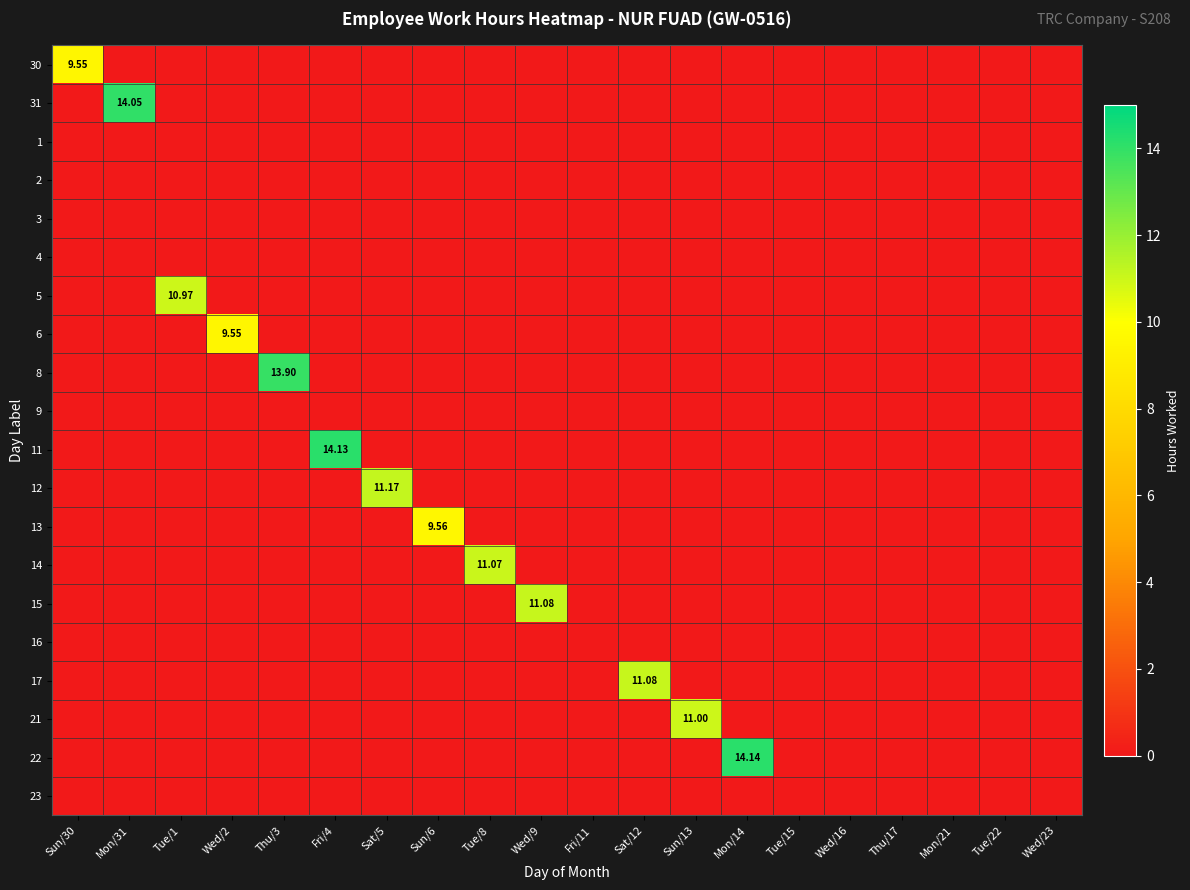

What is the total value across all series at Wed/9?

11.1